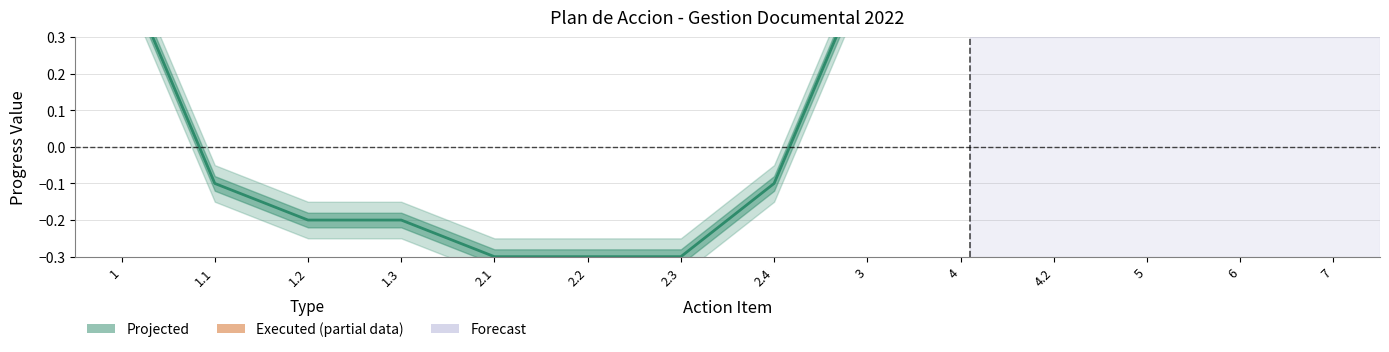

What is the value of the Projected (Estimate) point at the 14th from the left?

0.5